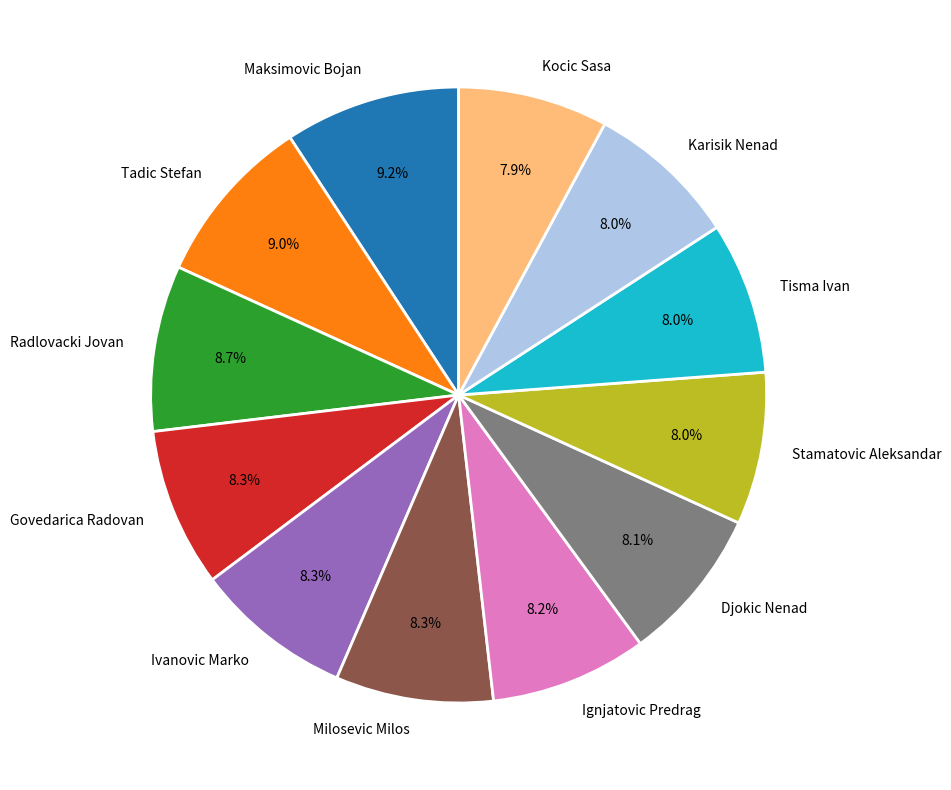

To the nearest percent, what portion does Karisik Nenad represent?

8%